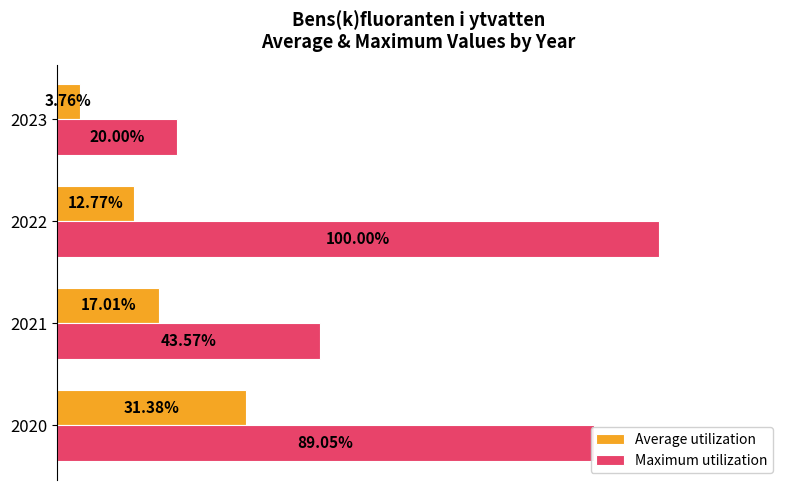

Between 2022 and 2023, which series saw the biggest shift?

Maximum utilization